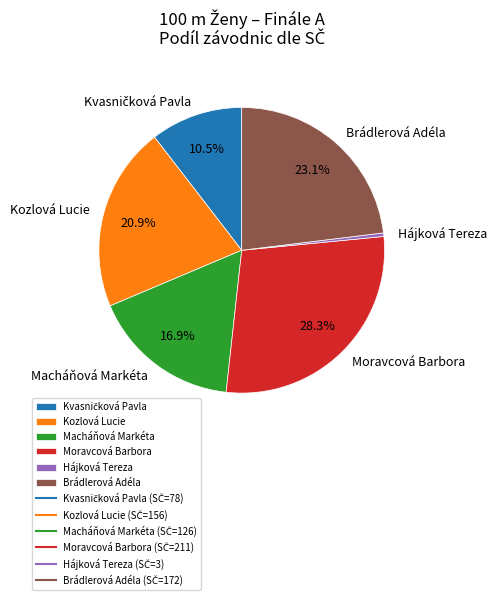

Which slice is the largest?

Moravcová Barbora